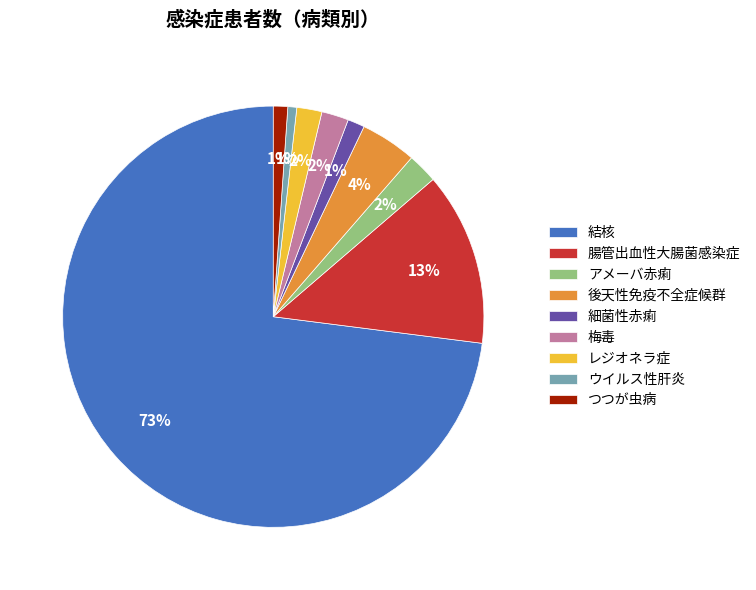

To the nearest percent, what is the average slice percentage?

11%